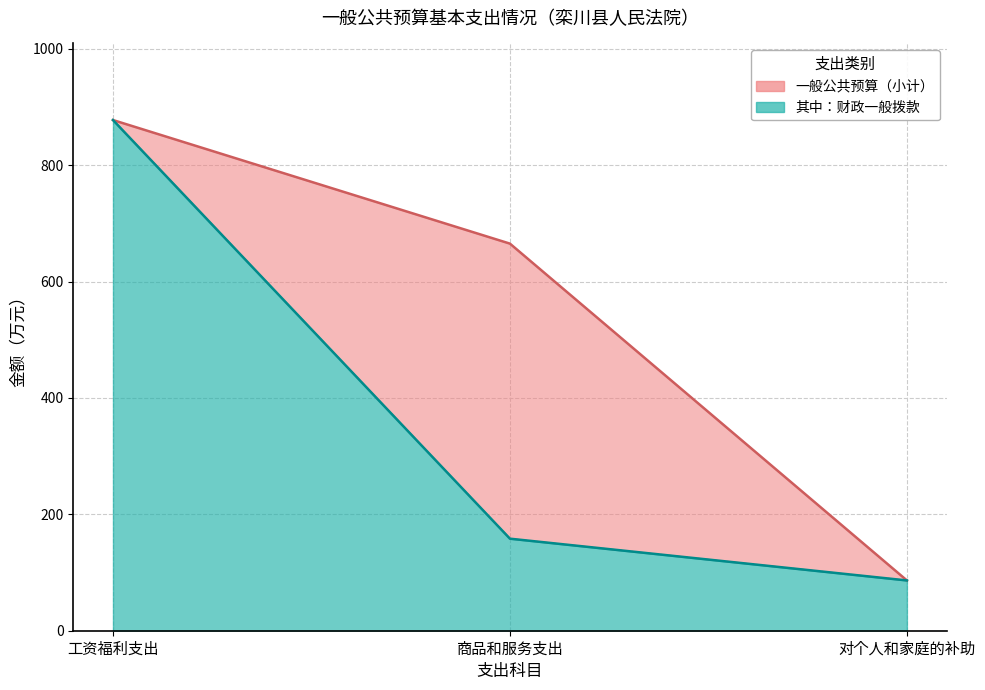

Reading right to left, list all the values displayed in this chart.

一般公共预算（小计）: 对个人和家庭的补助=86.4	商品和服务支出=665.1	工资福利支出=877.5
其中：财政一般拨款: 对个人和家庭的补助=86.4	商品和服务支出=158.2	工资福利支出=877.5